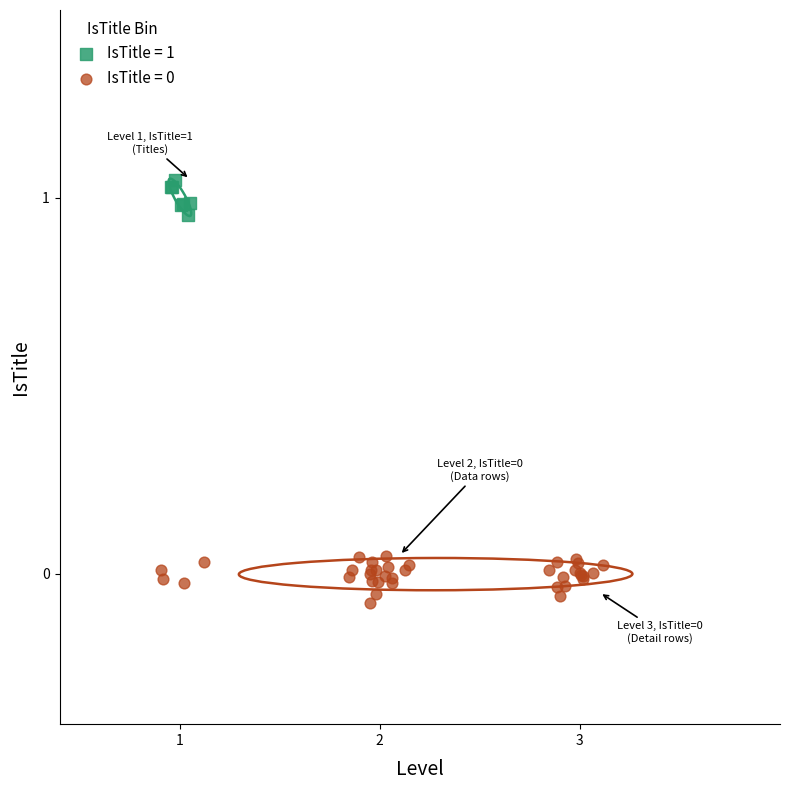

Which series contains the highest Y value?

IsTitle = 1